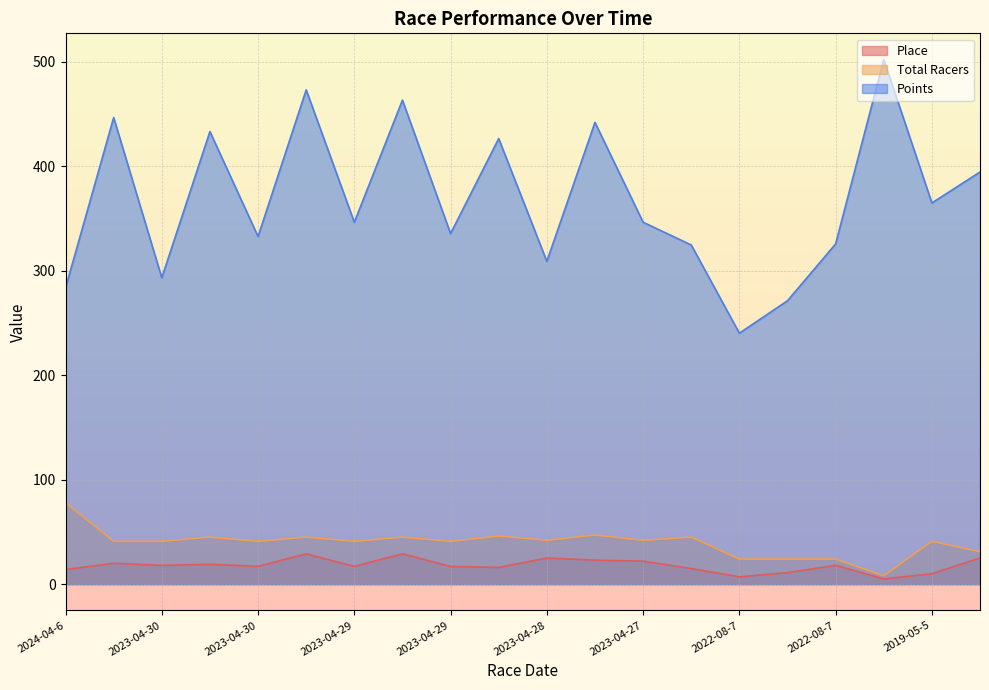

Which category has the highest value across all series?

2022-08-6